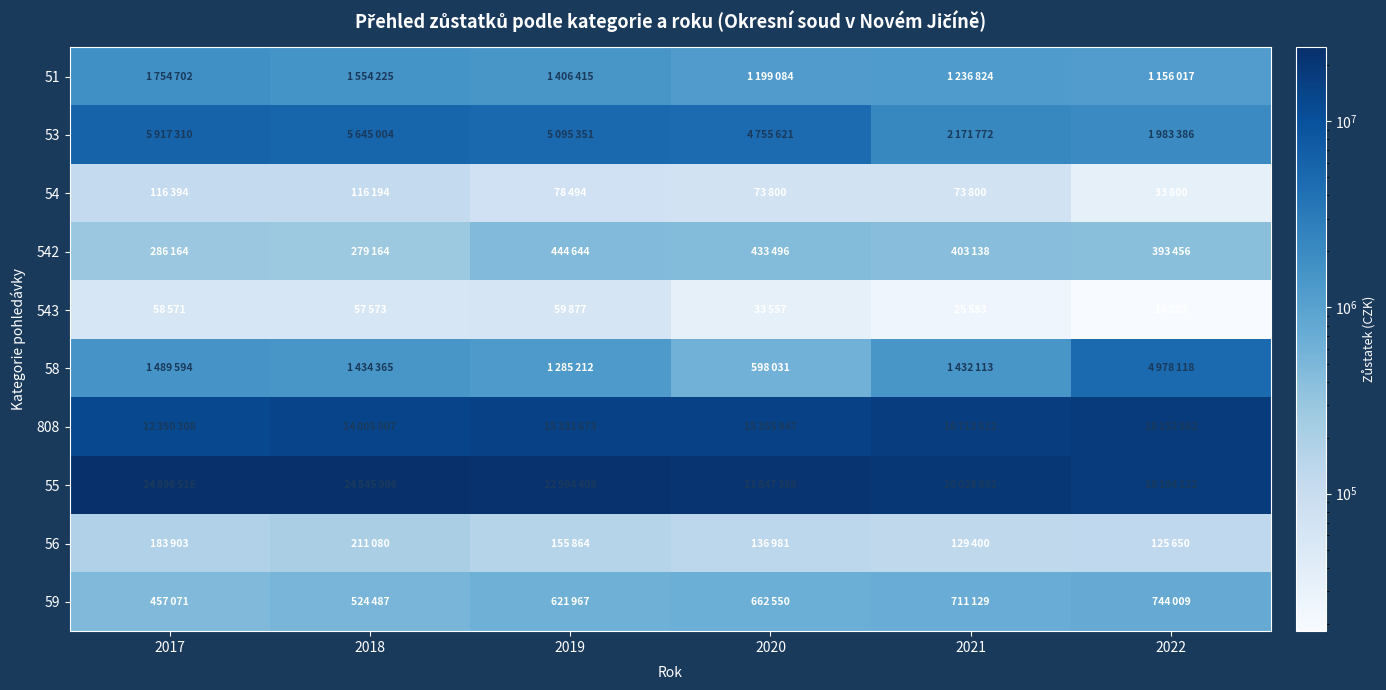

Which label corresponds to the largest value in the chart?

2017